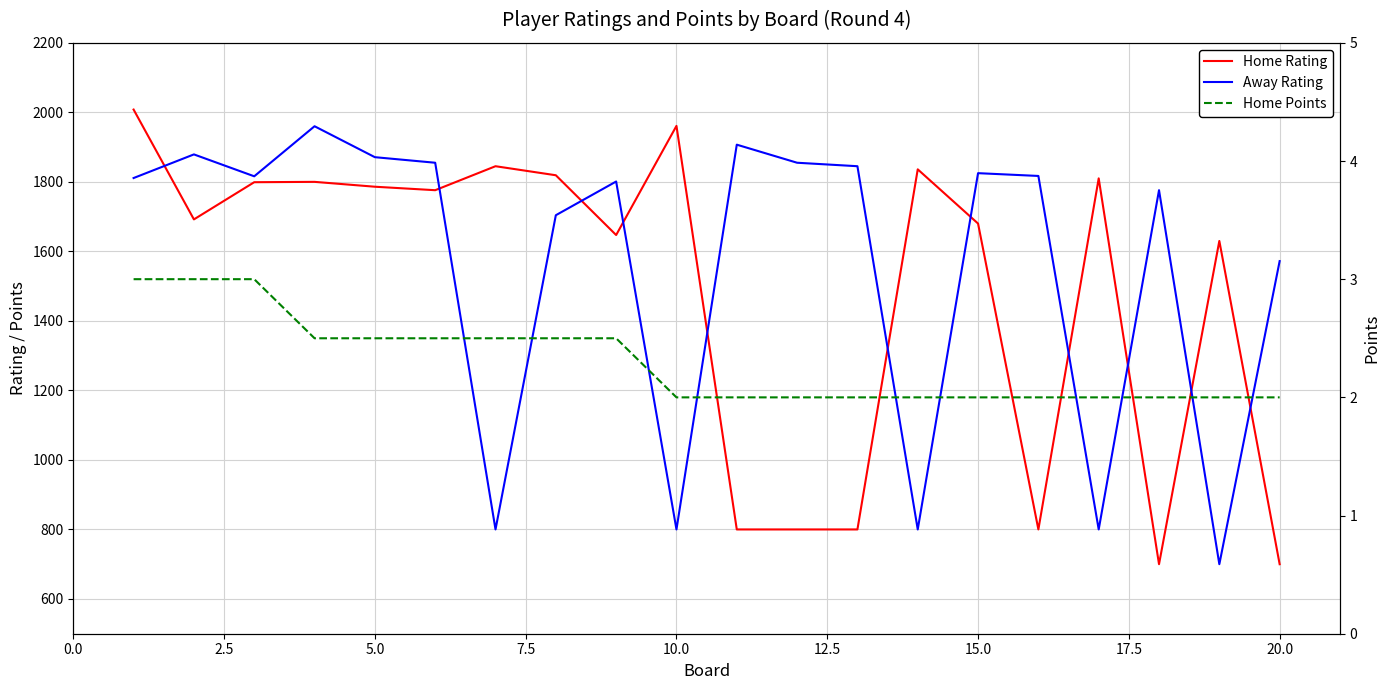

Reading right to left, transcribe all the data shown in this chart.

Home Rating: 700.0	1630.0	700.0	1810.0	800.0	1680.0	1836.0	800.0	800.0	800.0	1961.0	1647.0	1819.0	1845.0	1776.0	1786.0	1800.0	1799.0	1692.0	2008.0
Away Rating: 1572.0	700.0	1776.0	800.0	1817.0	1825.0	800.0	1845.0	1855.0	1907.0	800.0	1801.0	1704.0	800.0	1855.0	1871.0	1960.0	1816.0	1879.0	1811.0
Home Points: 2.0	2.0	2.0	2.0	2.0	2.0	2.0	2.0	2.0	2.0	2.0	2.5	2.5	2.5	2.5	2.5	2.5	3.0	3.0	3.0